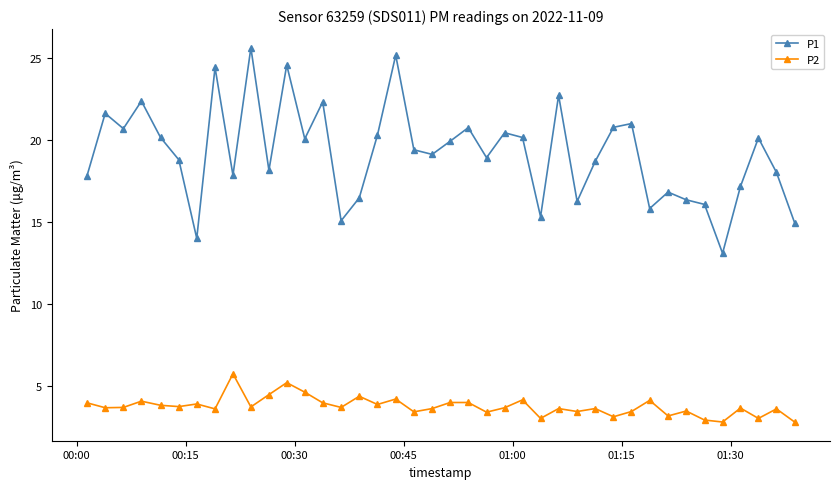

Rank the series by their maximum value, from lowest to highest.

P2, P1